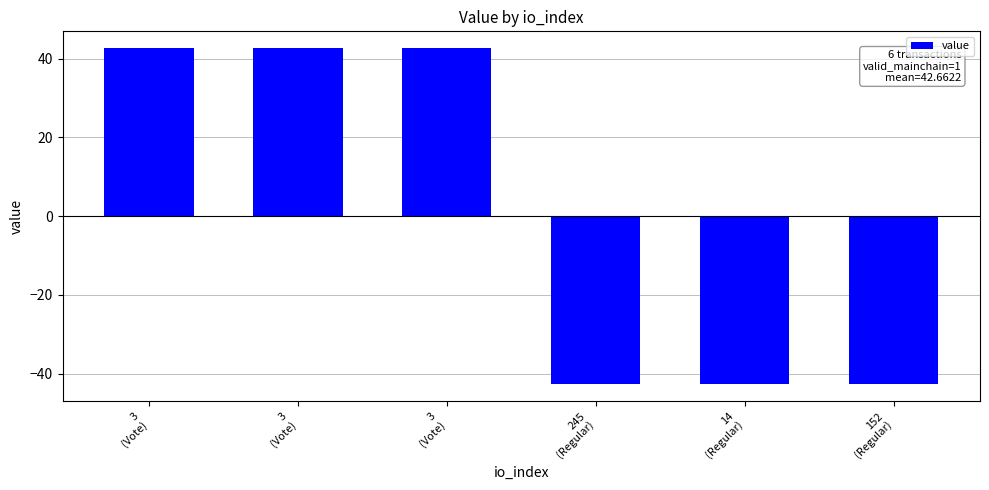

True or false: the data shows 56.9 at 3
(Vote).

False